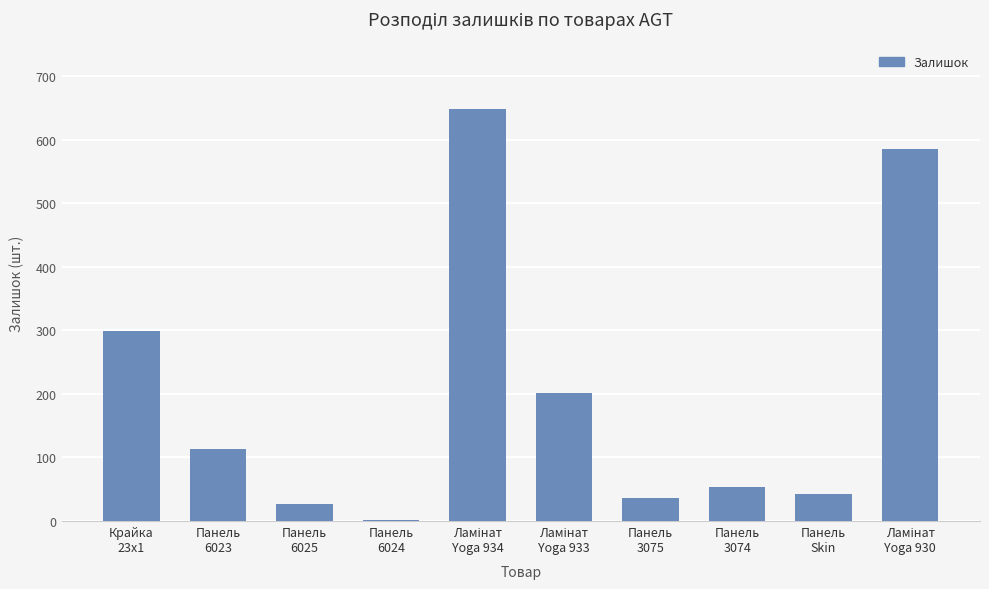

At which label is the value closest to 325?

Крайка
23x1